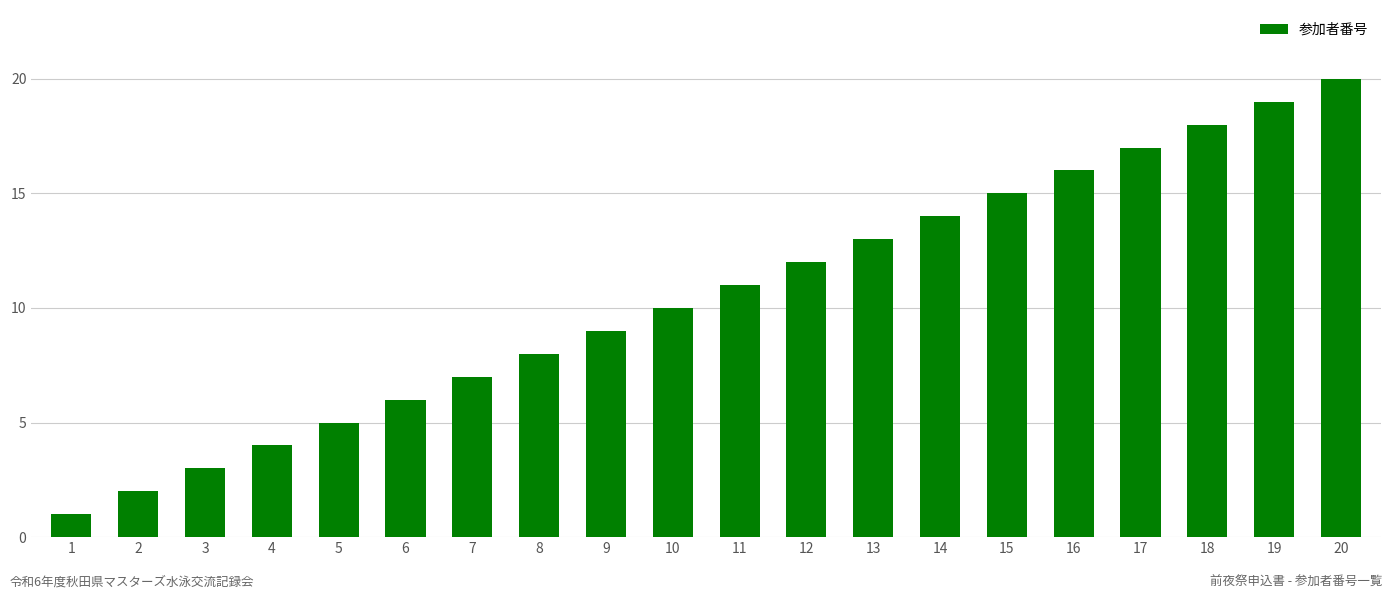

The chart shows a value of 11 at 11. True or false?

True